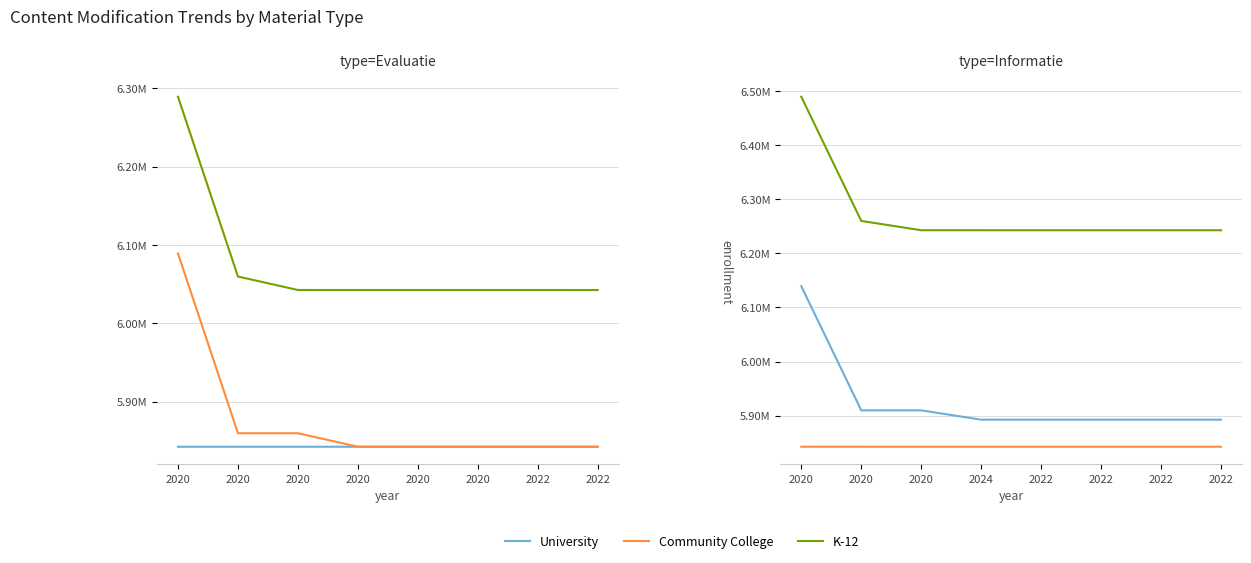

True or false: Community College has a value of 9750432 at 2020.

False